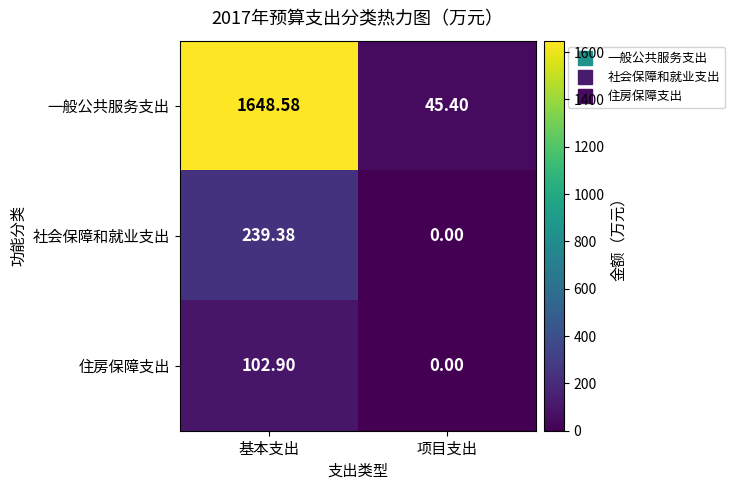

Is the value of 社会保障和就业支出 at 项目支出 greater than the value of 一般公共服务支出 at 基本支出?

No